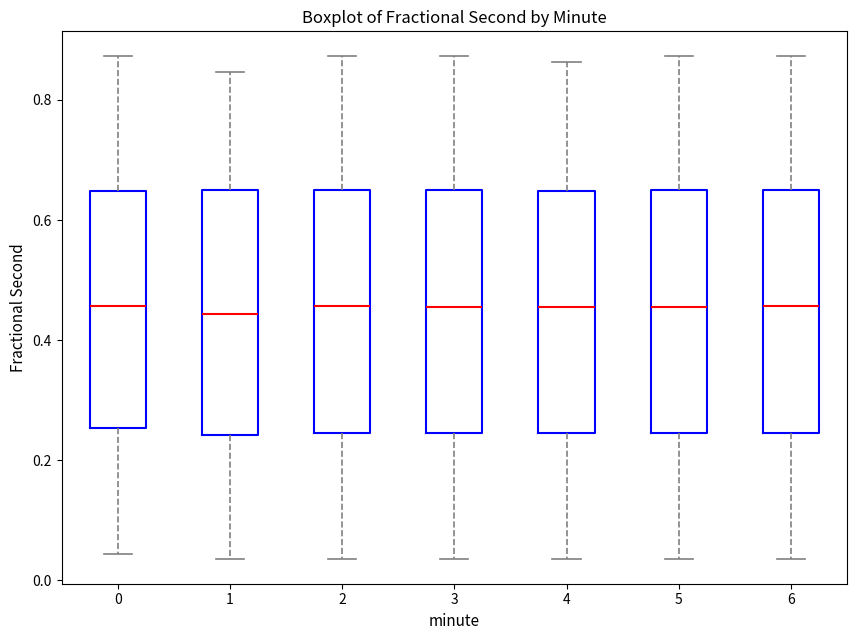

Where is the upper edge of the box at x = 4 on the y-axis? The values are not printed on the chart, so give them approximately, as read against the axis.

0.64